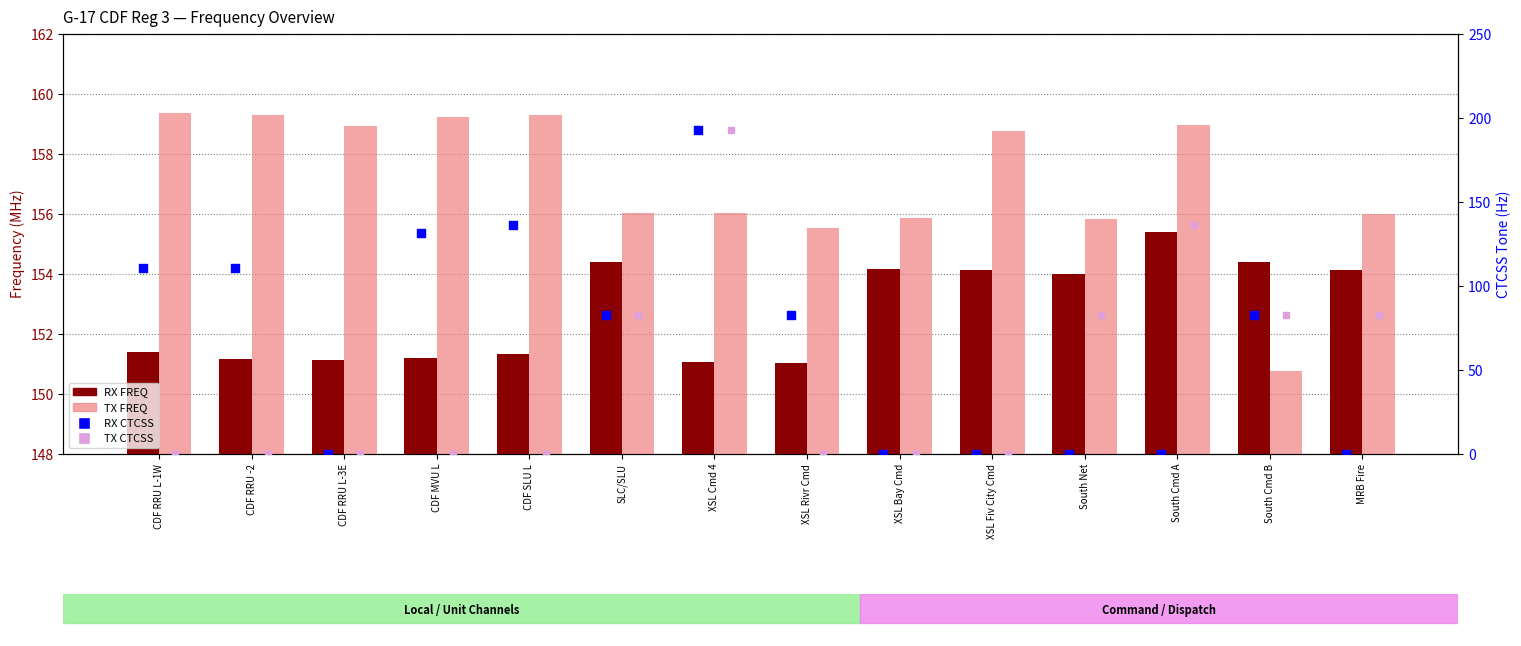

Which series reaches the maximum Y coordinate?

RX CTCSS